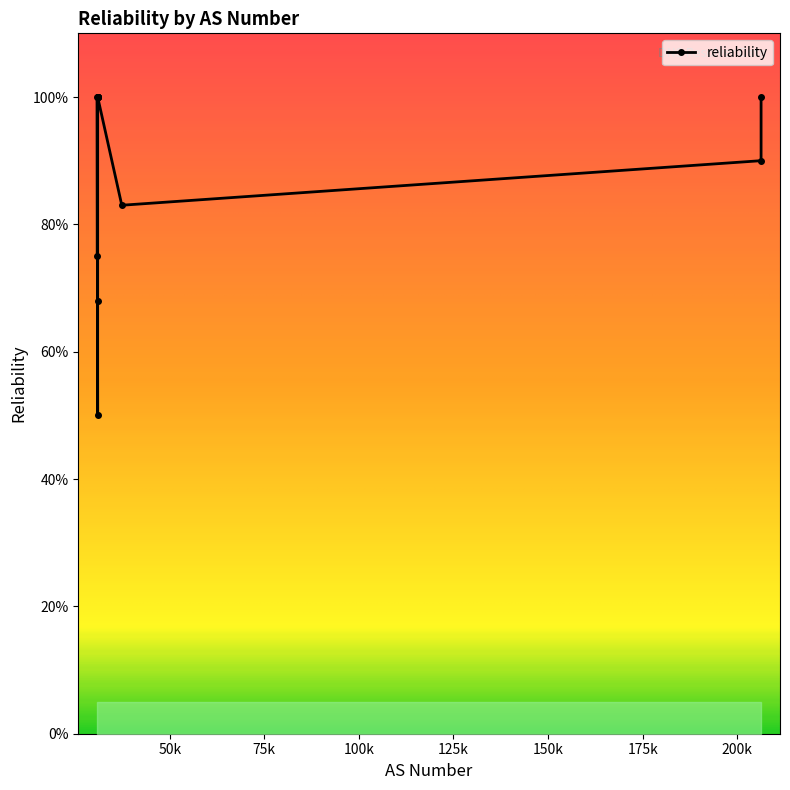

What is the sum of all values?

10.7